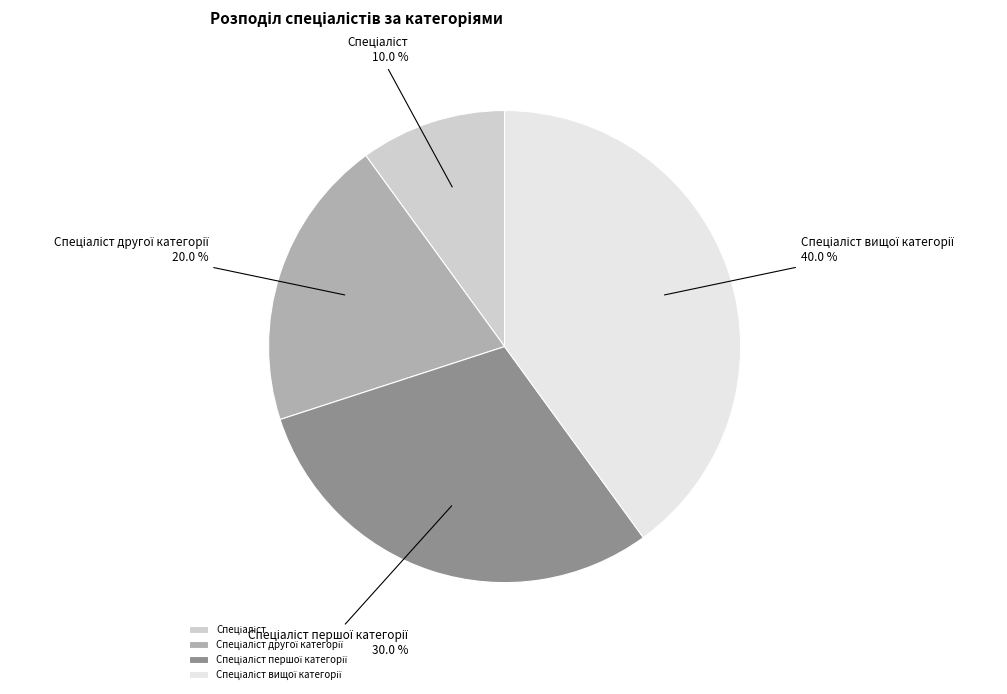

Count the number of slices in the pie.

4